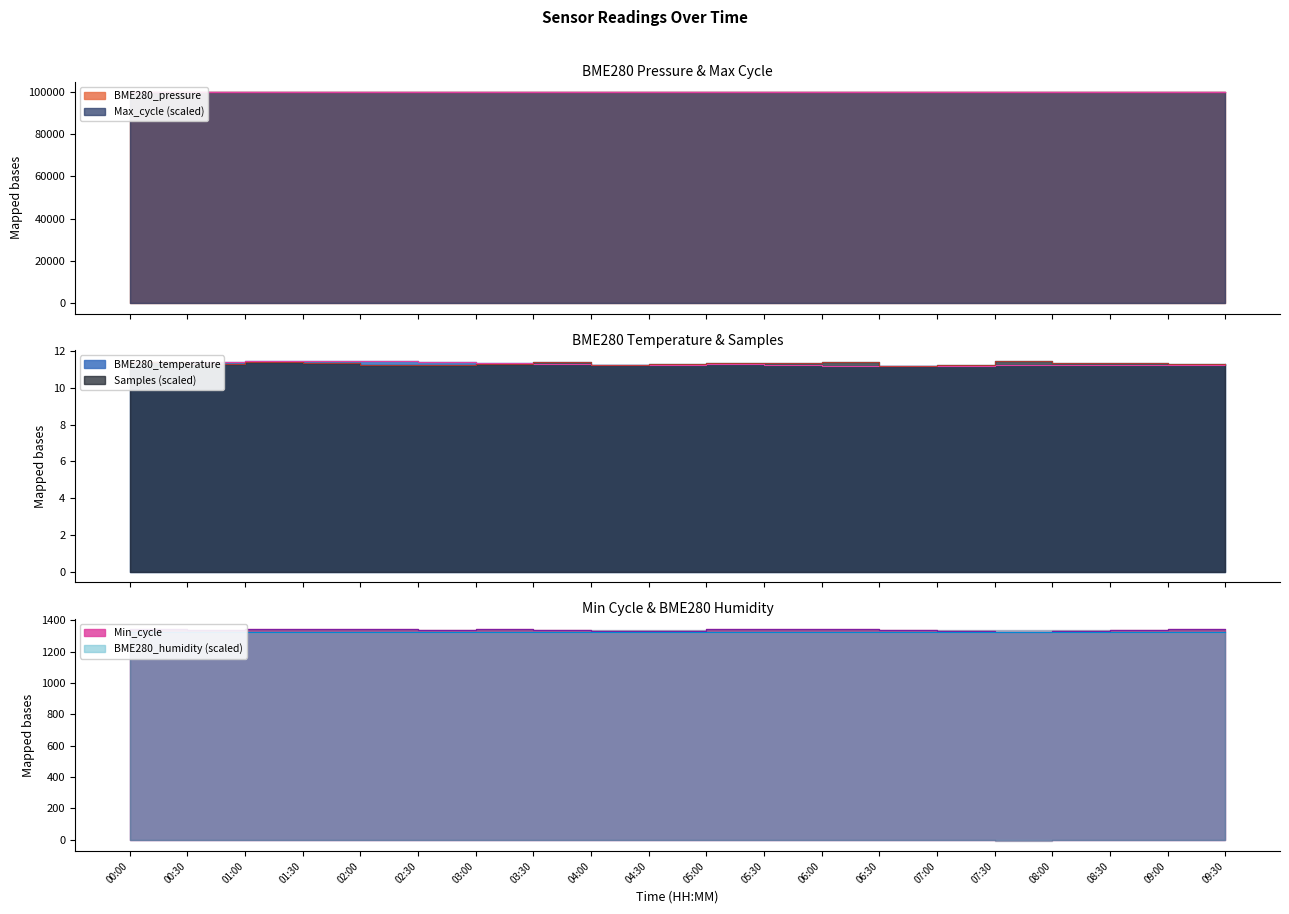

What position from the right is 01:30?

17